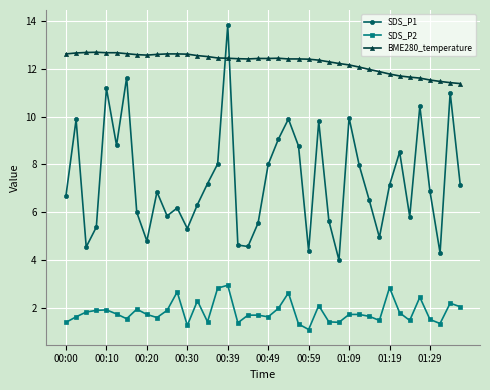

What is the value of the SDS_P1 point at the 18th from the left?

4.6